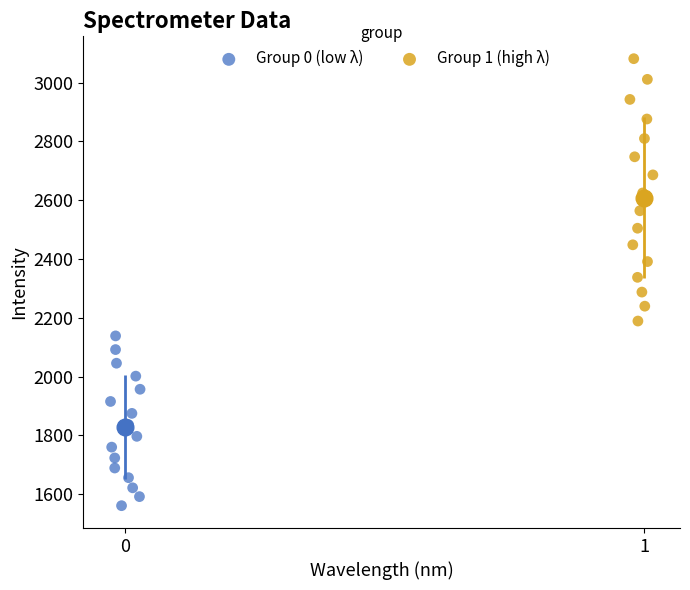

Which series reaches the minimum Y coordinate?

Group 0 (low λ)